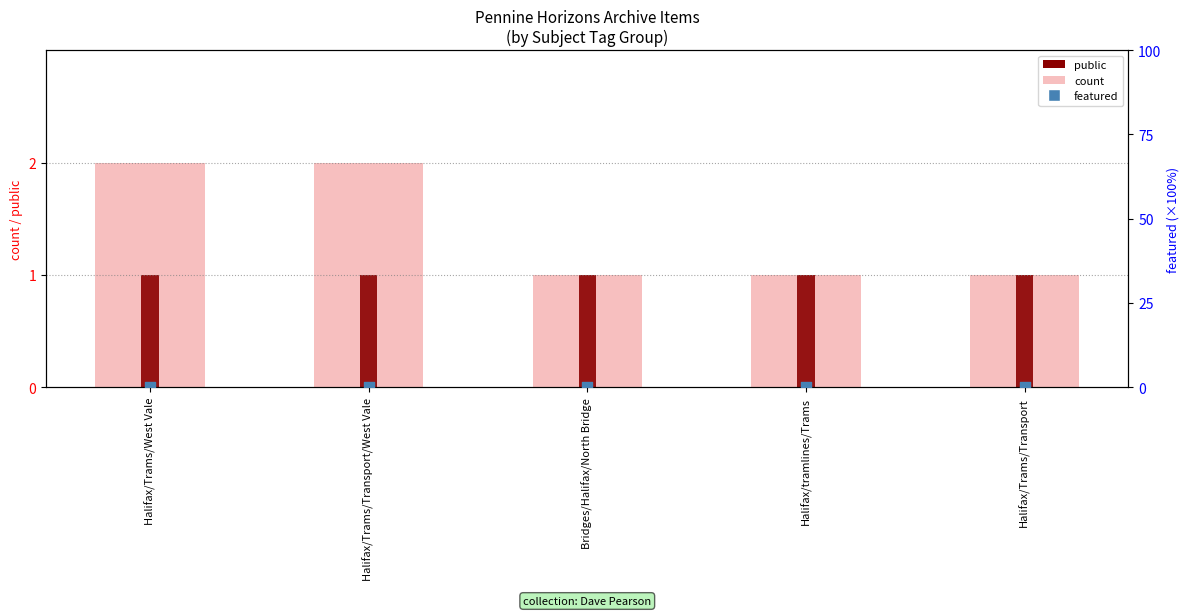

Which series reaches the minimum Y coordinate?

featured